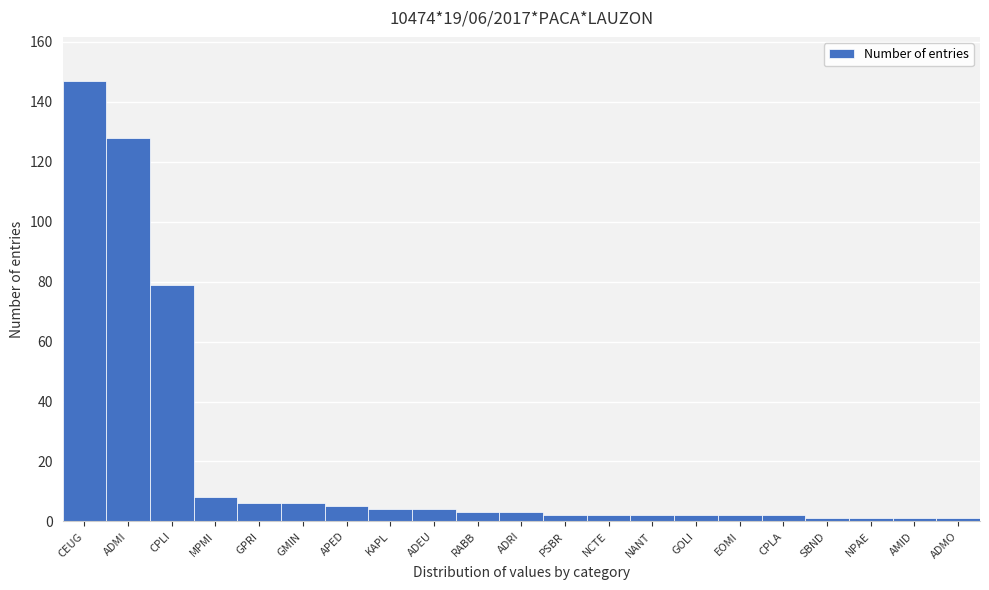

Reading left to right, extract all data points from this chart.

147	128	79	8	6	6	5	4	4	3	3	2	2	2	2	2	2	1	1	1	1